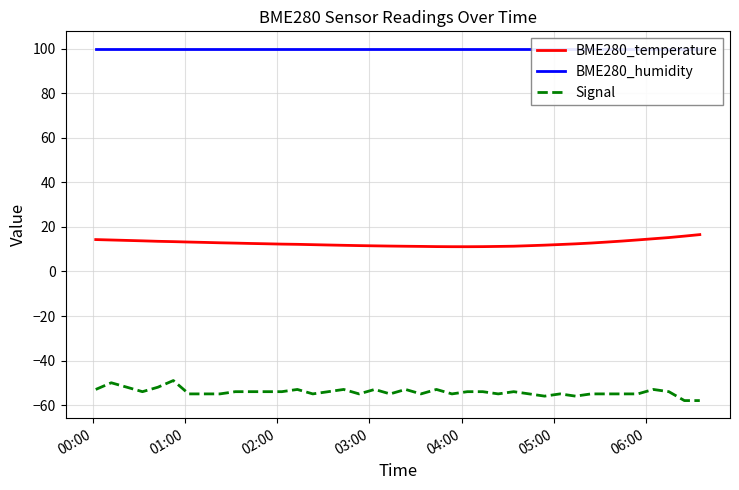

True or false: BME280_temperature and Signal cross at least once.

False